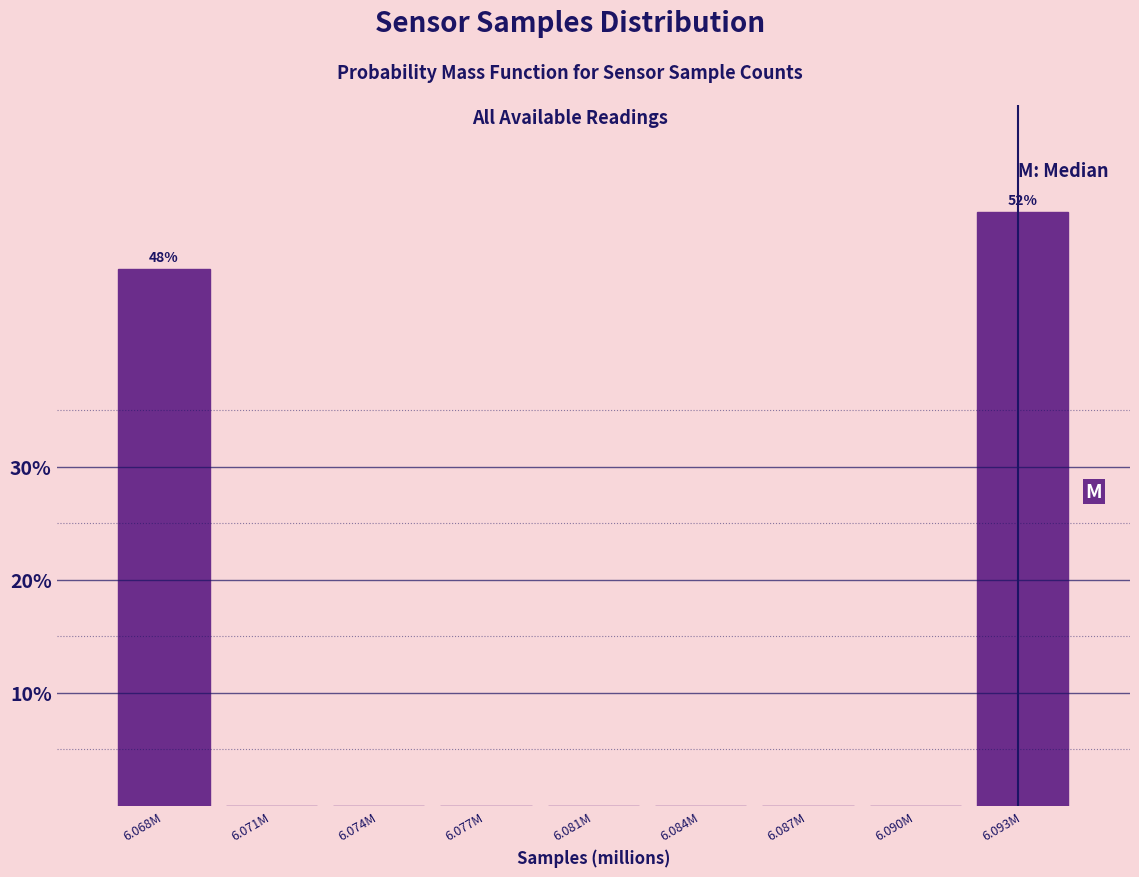

Reading left to right, transcribe all the data shown in this chart.

6.068M=47.5	6.071M=0.0	6.074M=0.0	6.077M=0.0	6.081M=0.0	6.084M=0.0	6.087M=0.0	6.090M=0.0	6.093M=52.5